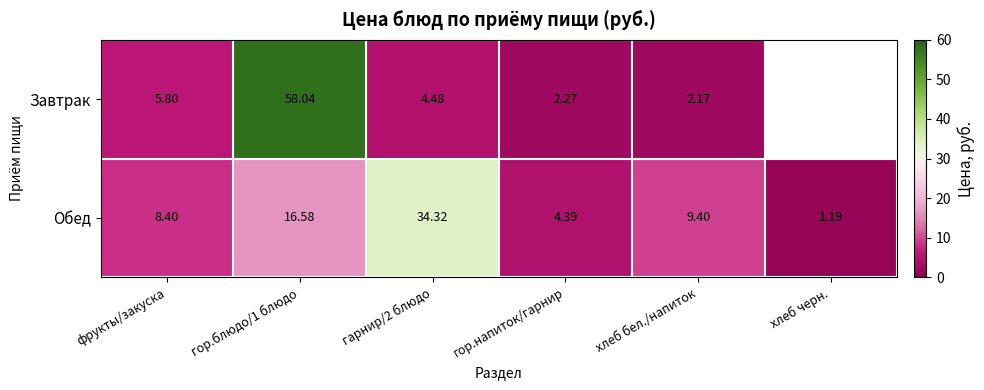

At how many categories does at least one series exceed 34?

2